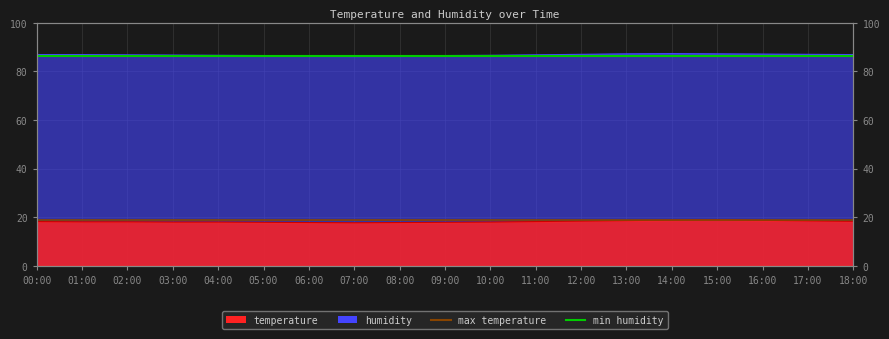

What is the value of the temperature point at the 1st from the left?

18.2